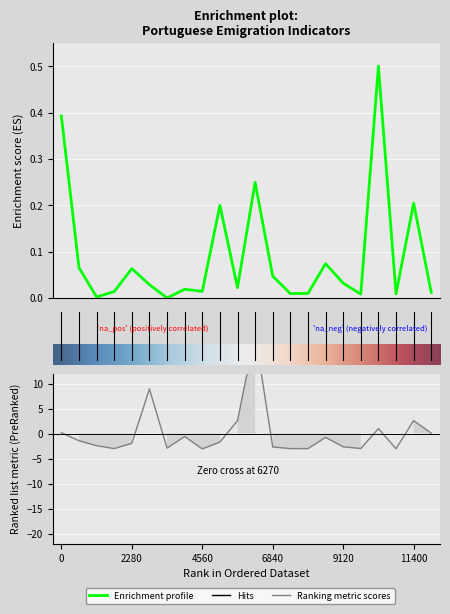

The Entradas de portugueses series shows 0.0 at Bélgica. True or false?

False